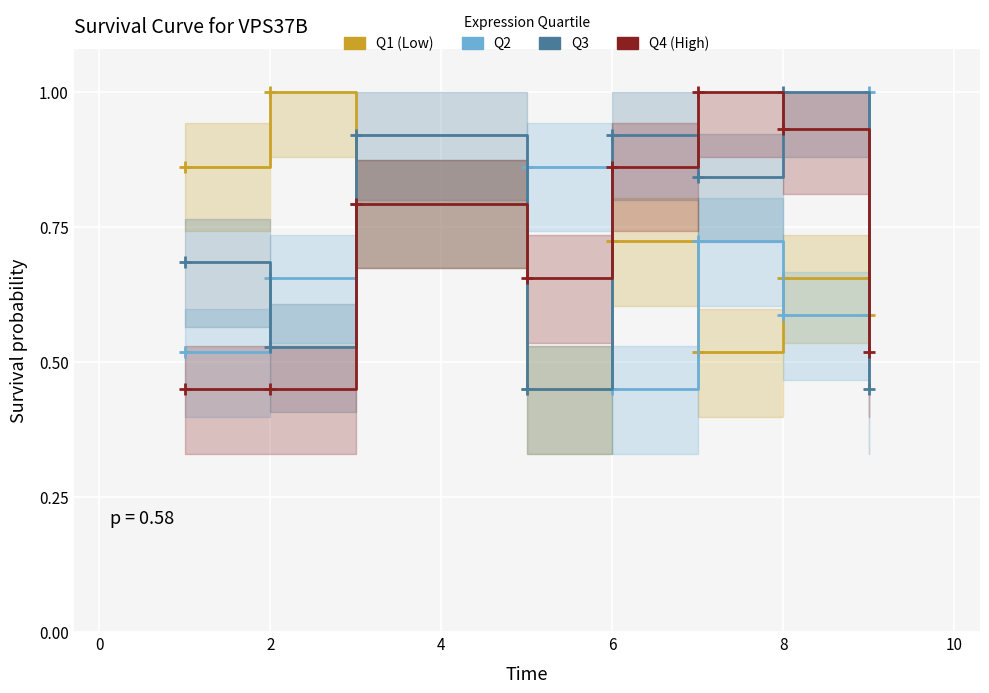

True or false: col_6 (Q3) has a value of 1.6 at 6.

False